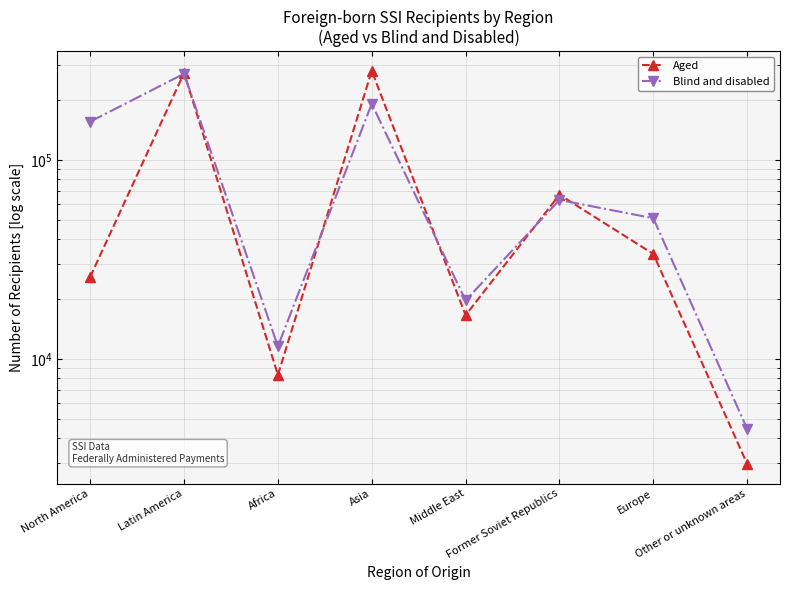

Which label corresponds to the largest value in the chart?

Asia